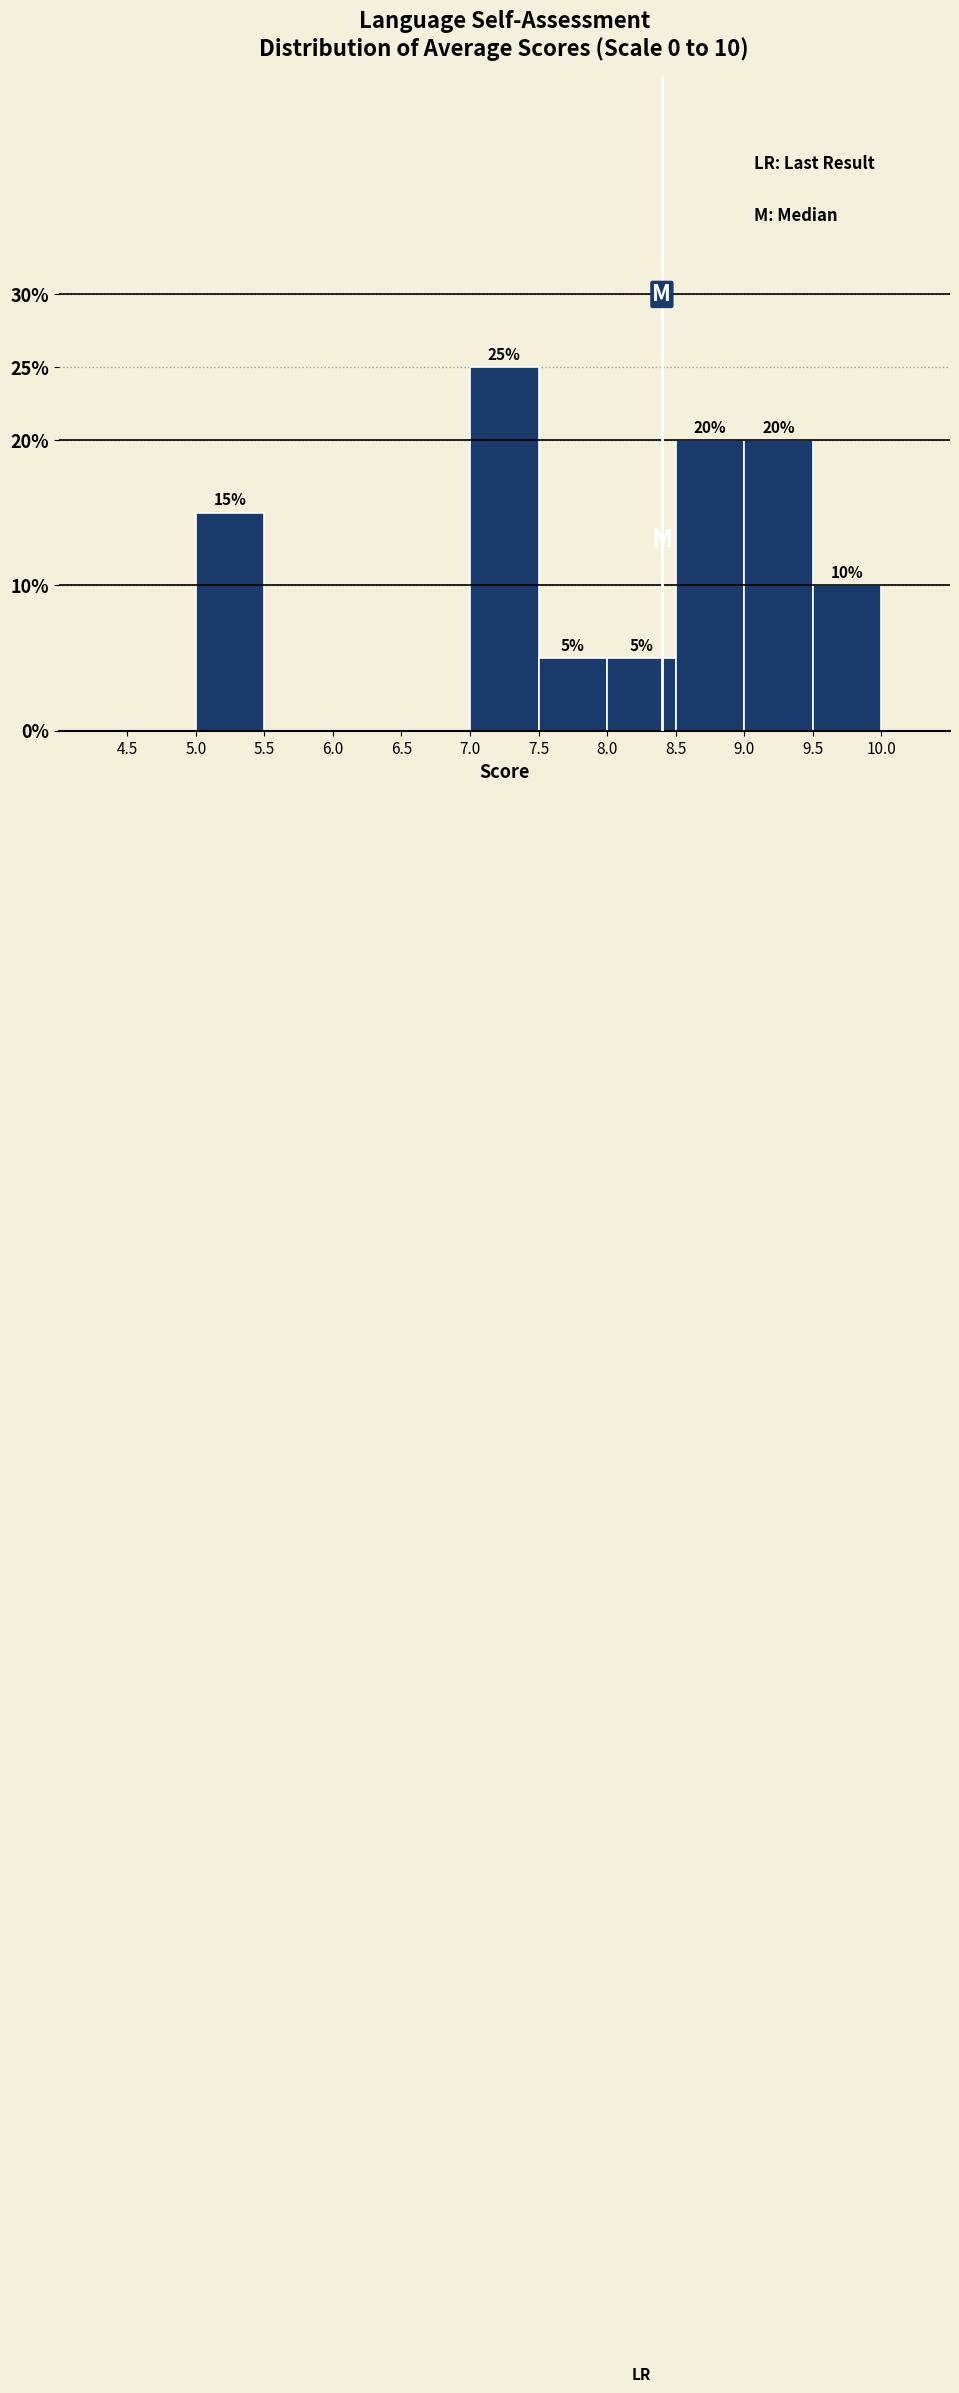

Over which range of the x-axis is the bar tallest?

7.0 to 7.5